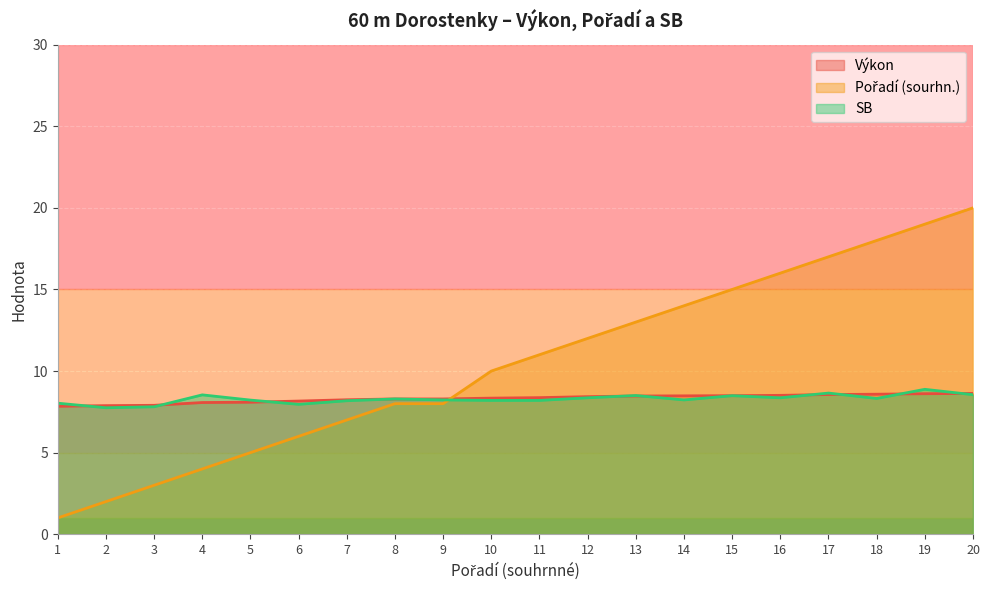

How many values in the Pořadí (sourhn.) series are below 11?

10